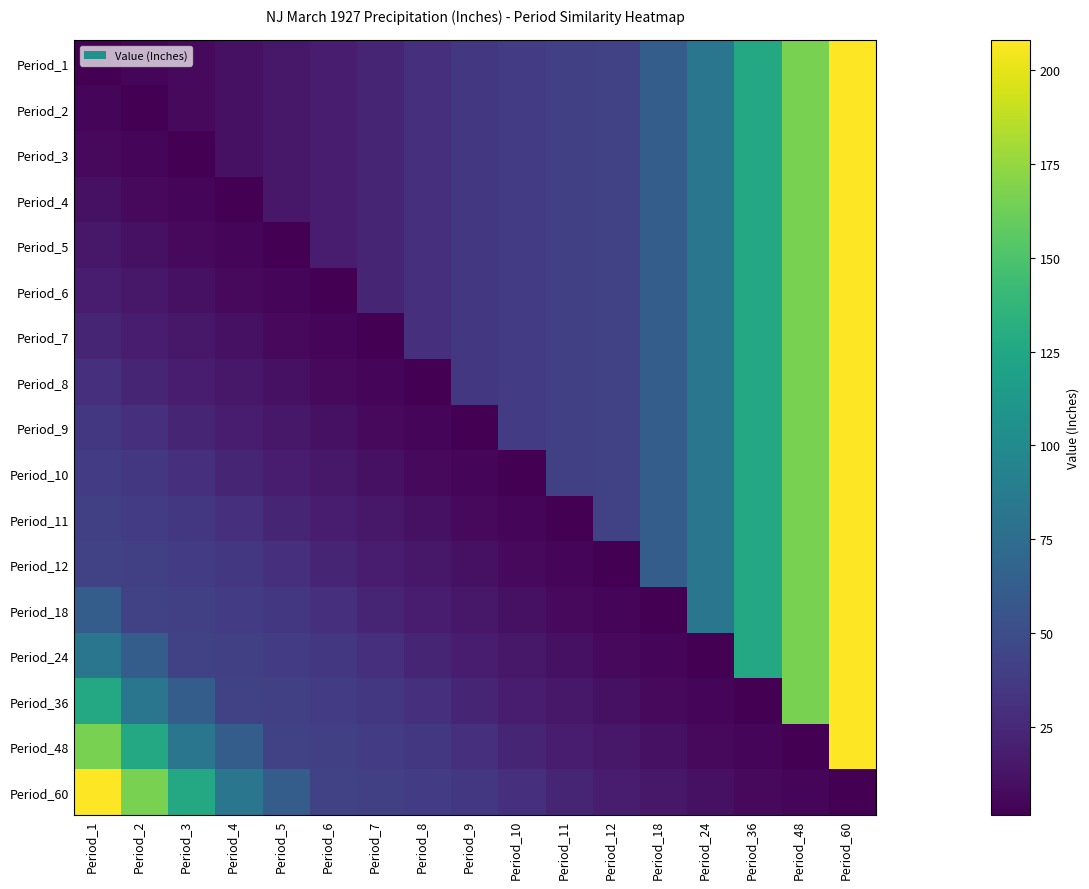

Count the number of data series in this chart.

17